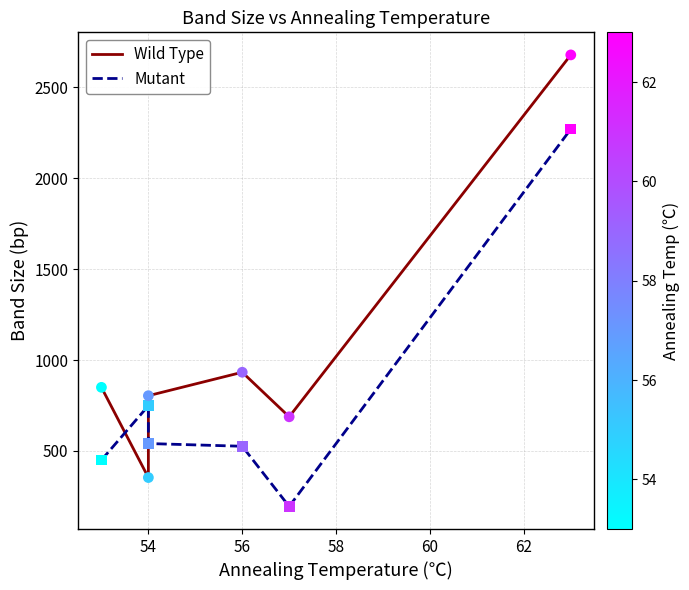

What is the total value across all series at 62?

4948